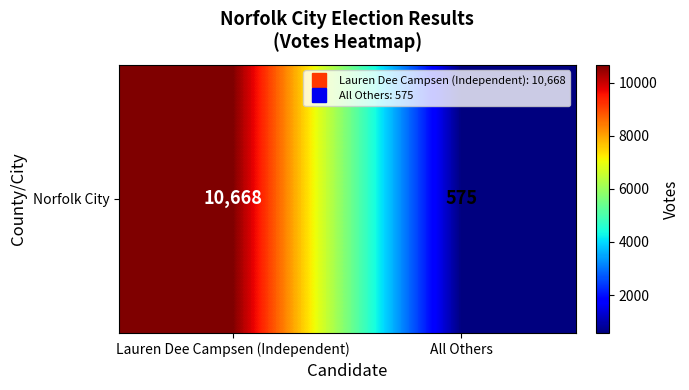

Between Lauren Dee Campsen (Independent) and All Others, which is larger?

Lauren Dee Campsen (Independent)